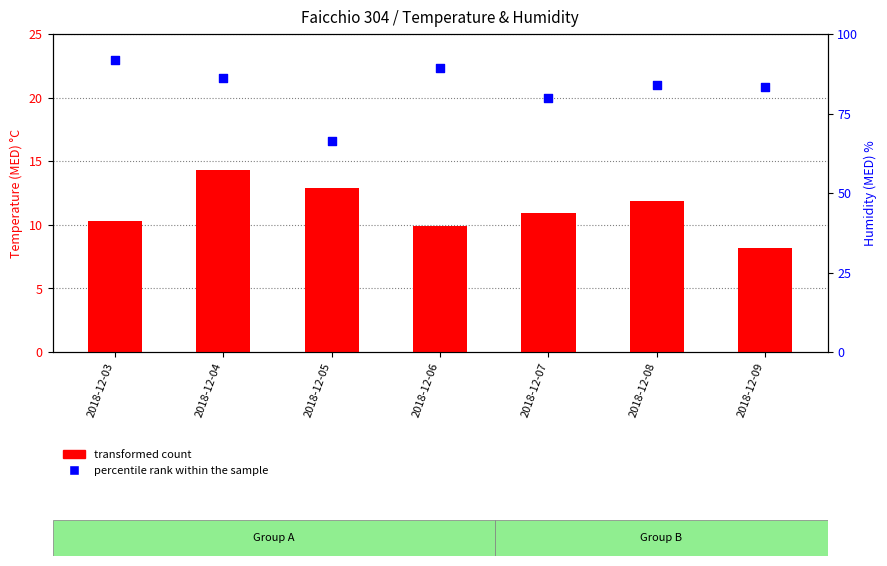

What is the total value across all series at 2018-12-05?

79.3